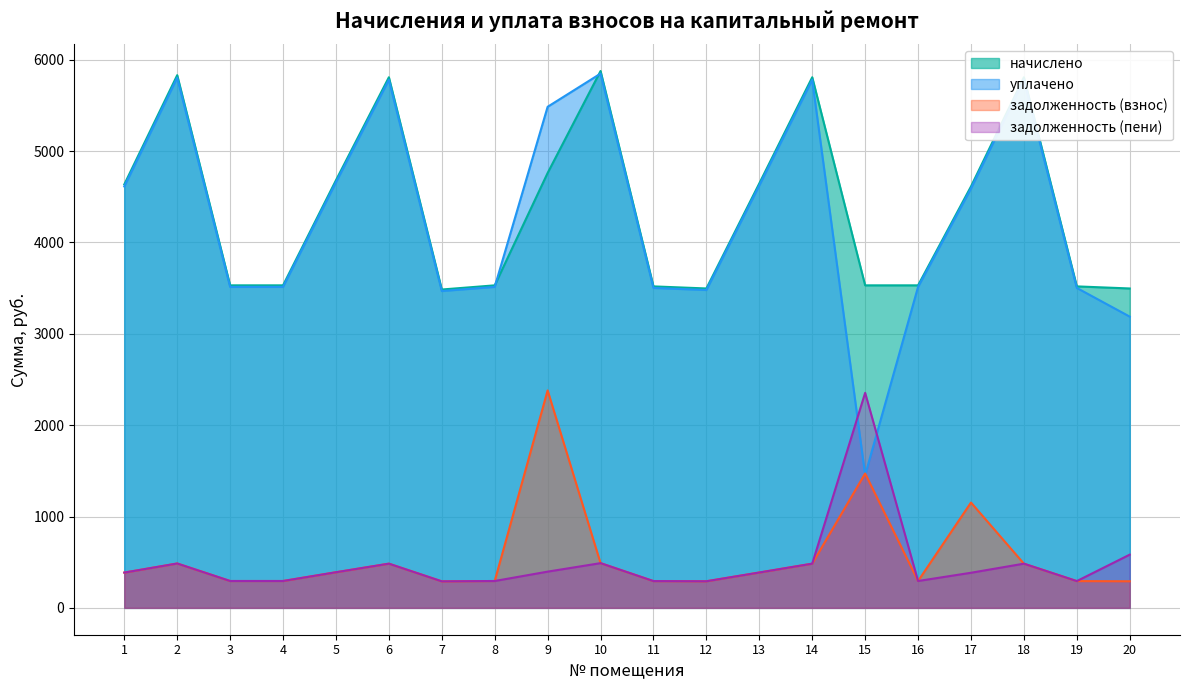

Between 3 and 14, which is larger?

14